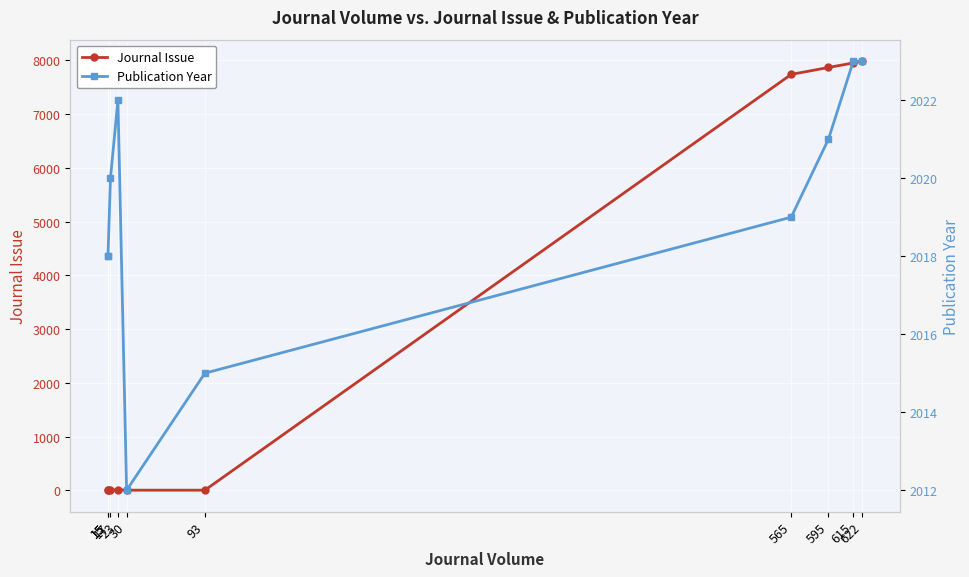

Reading left to right, what are all the values shown in this chart?

Journal Issue: 3	1	1	10	2	2	7737	7866	7950	7984
Publication Year: 2018	2018	2020	2022	2012	2015	2019	2021	2023	2023